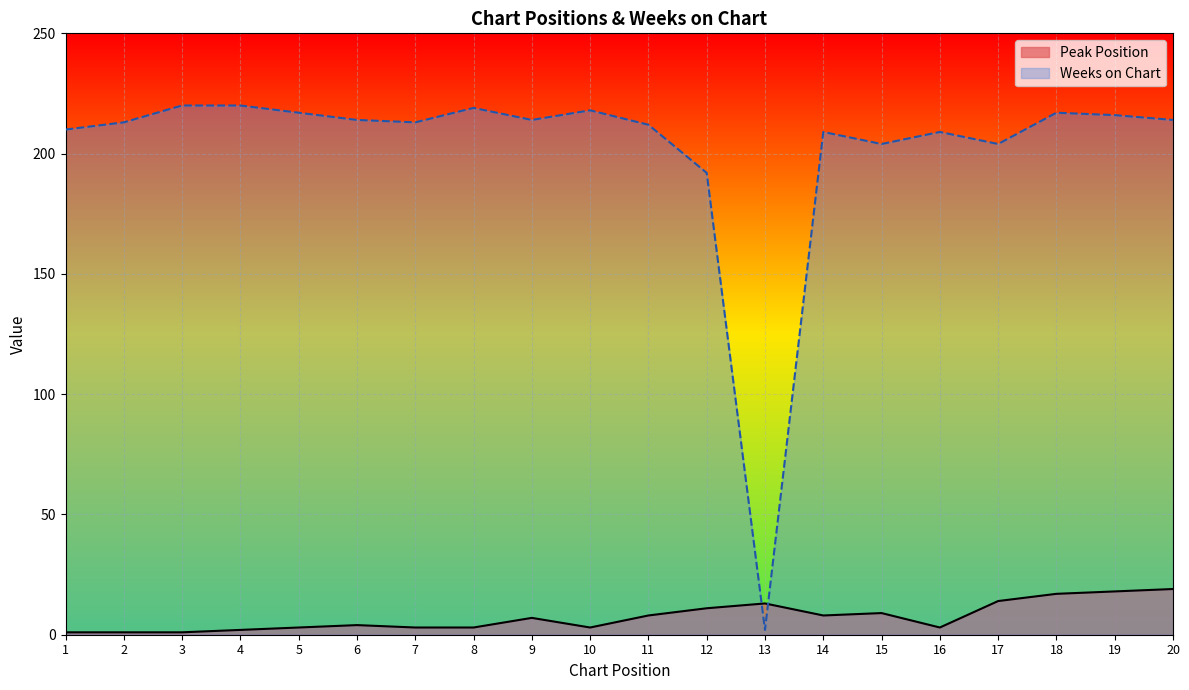

What is the value of the Weeks on Chart point at the 2nd from the left?

213